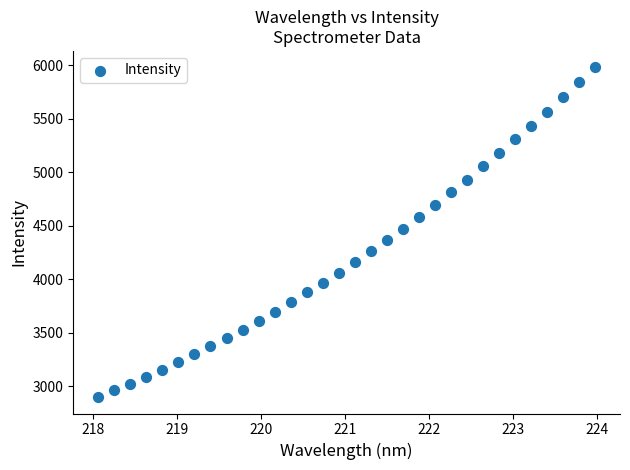

What is the range of Y values (max minus min)?

3084.2